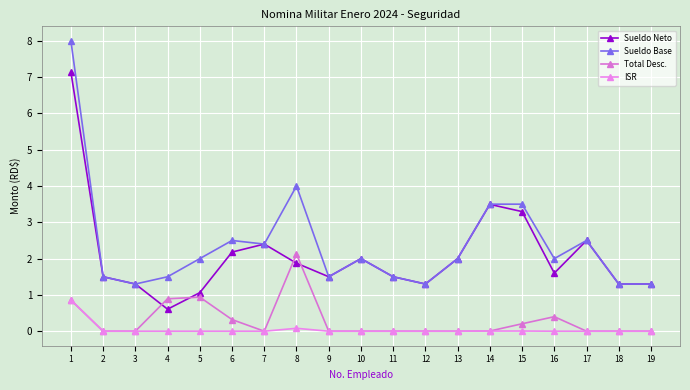

How many intersections are there between Total Desc. and Sueldo Neto?

4